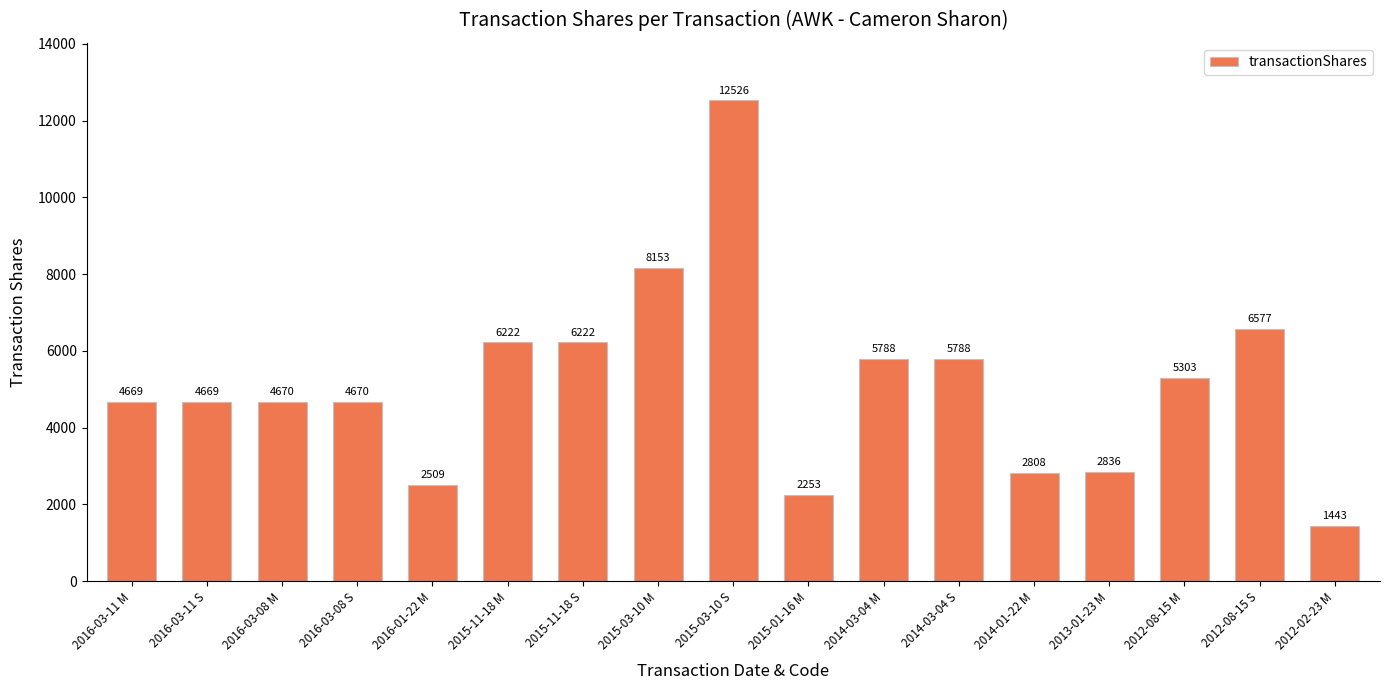

The chart shows a value of 5303 at 2012-08-15 M. True or false?

True